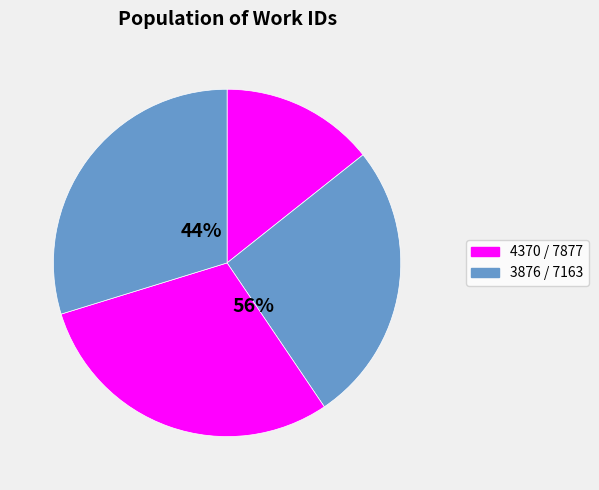

To the nearest percent, what is the average slice percentage?

25%